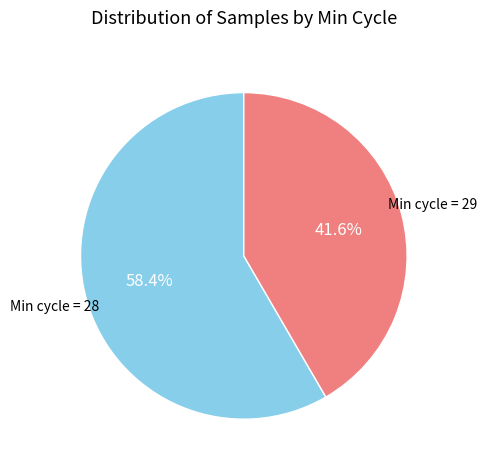

Is there a majority slice in this chart?

Yes